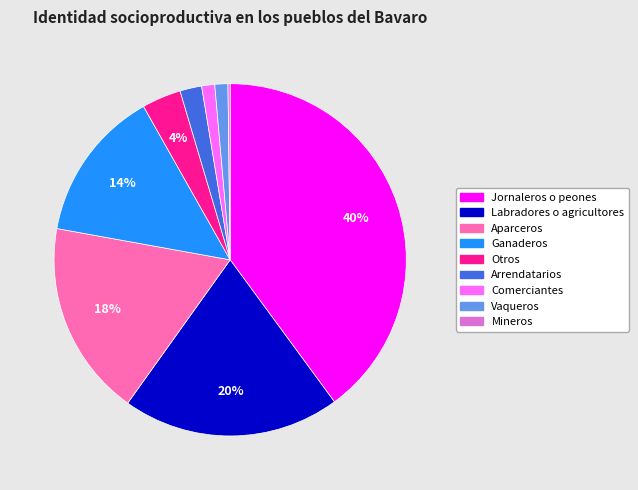

What percentage is the Comerciantes slice, to the nearest percent?

1%